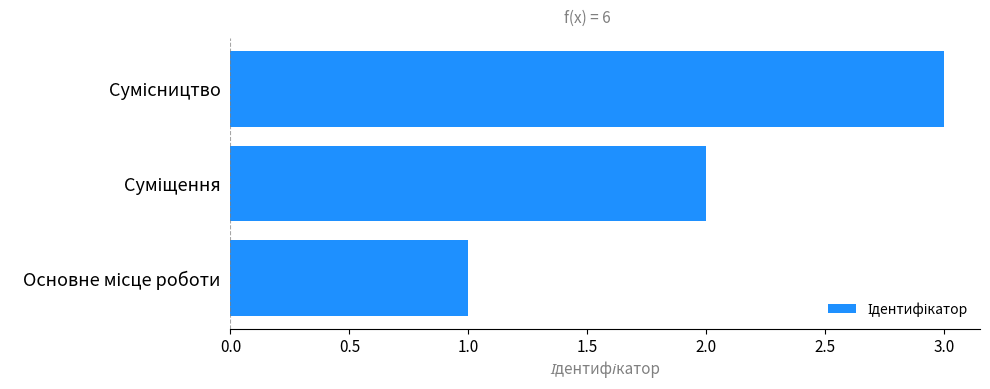

What is the maximum value shown in the chart?

3